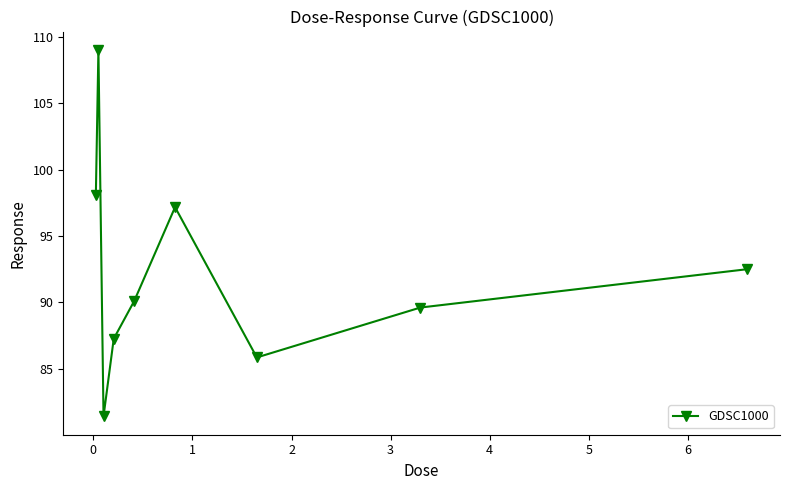

What is the value of the 5th point from the left?

90.1